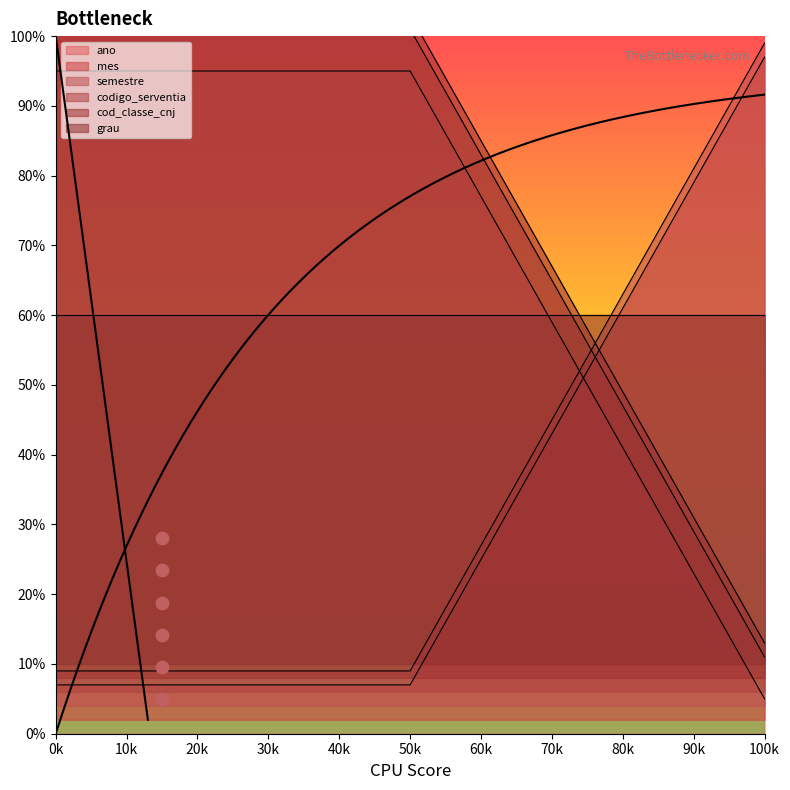

Which series has the widest spread of Y values?

ano